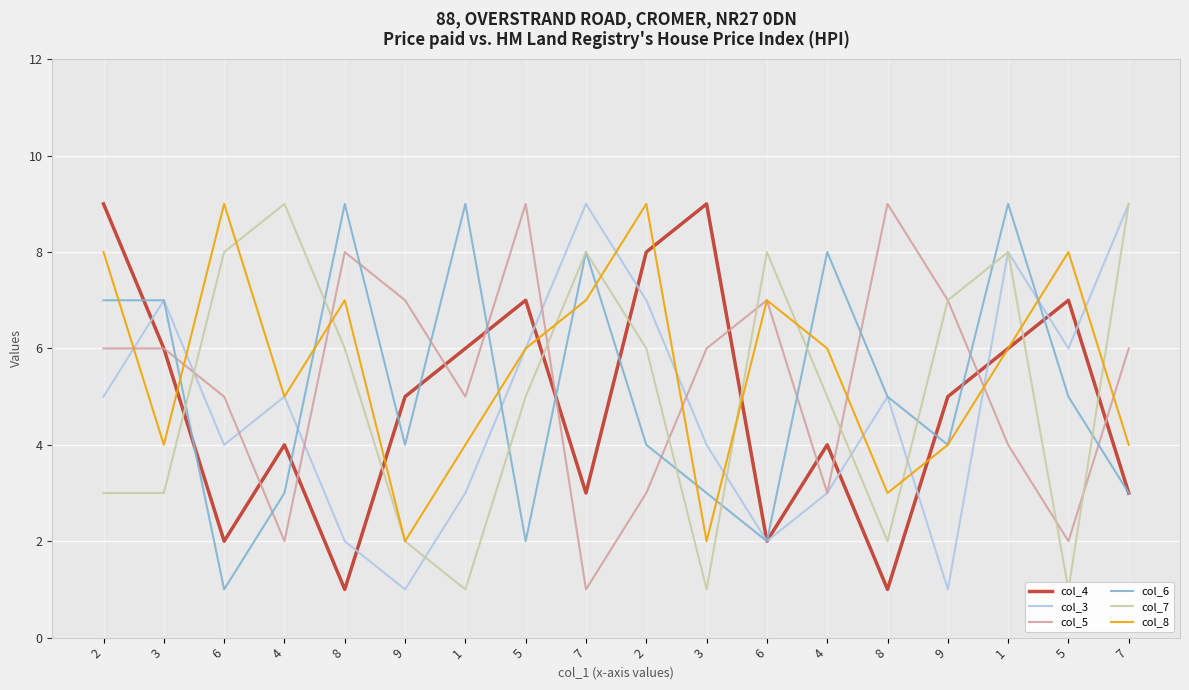

What are all the series names shown in the legend?

col_4, col_3, col_5, col_6, col_7, col_8